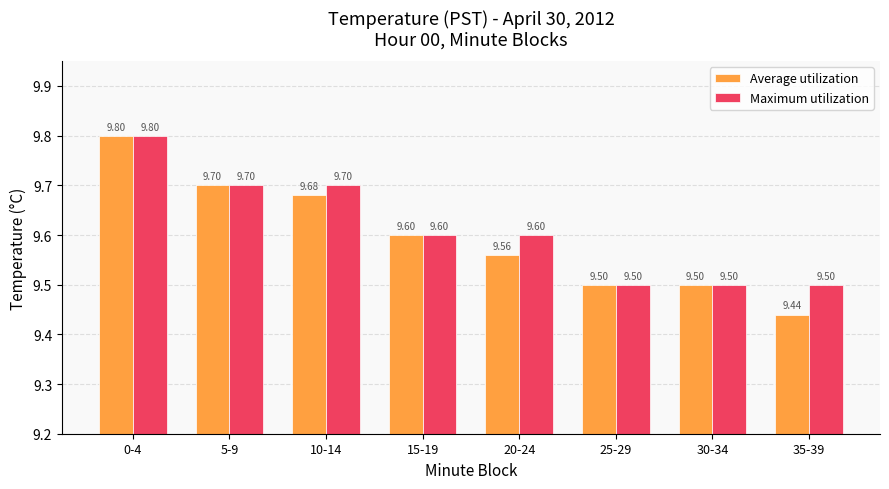

What is the average value of the Average utilization series?

9.6